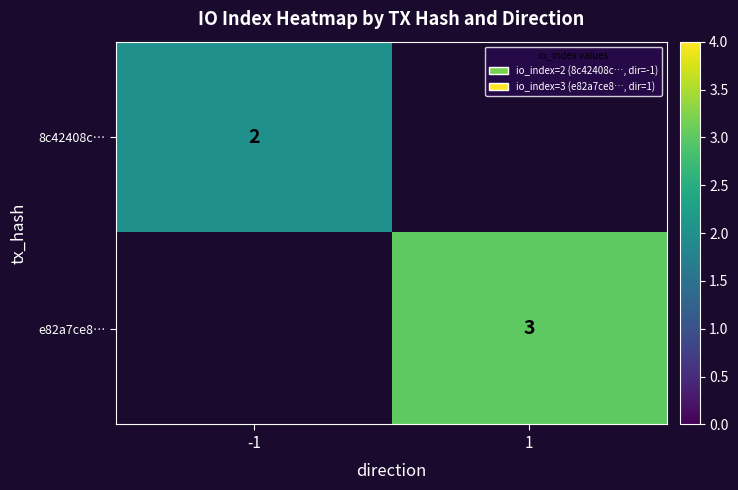

True or false: e82a7ce8… has a value of 5 at 1.

False